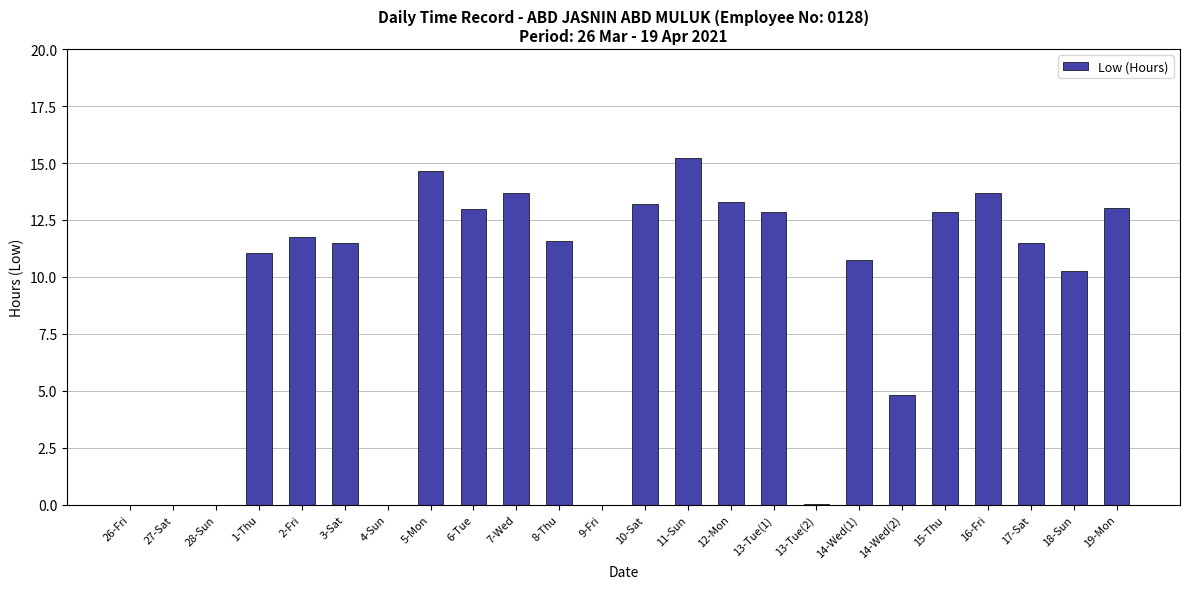

The chart shows a value of 0.0 at 26-Fri. True or false?

True